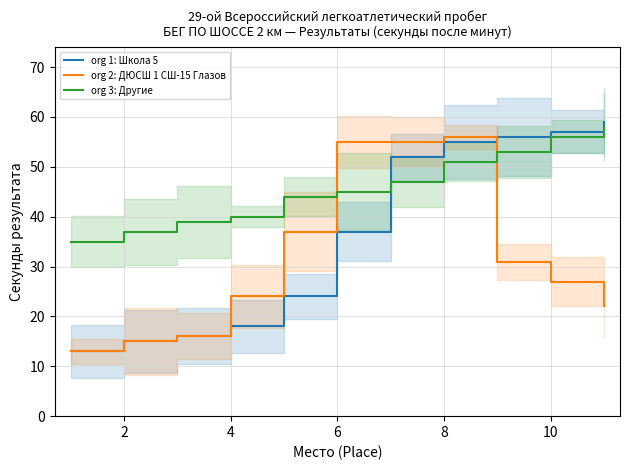

Between 4 and 9, which series saw the biggest shift?

org 1: Школа 5